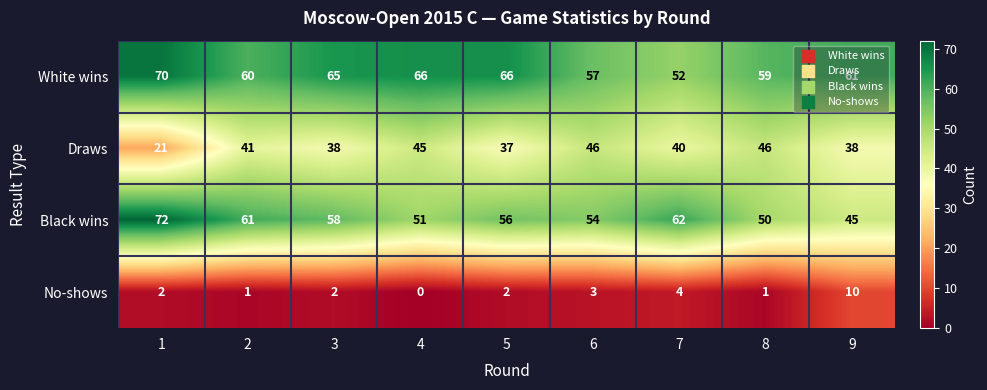

What is the maximum value shown in the chart?

72